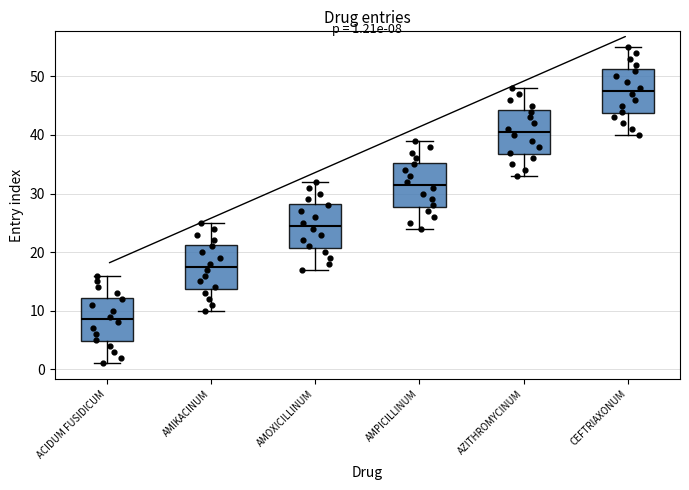

Which box has the highest median line?

CEFTRIAXONUM